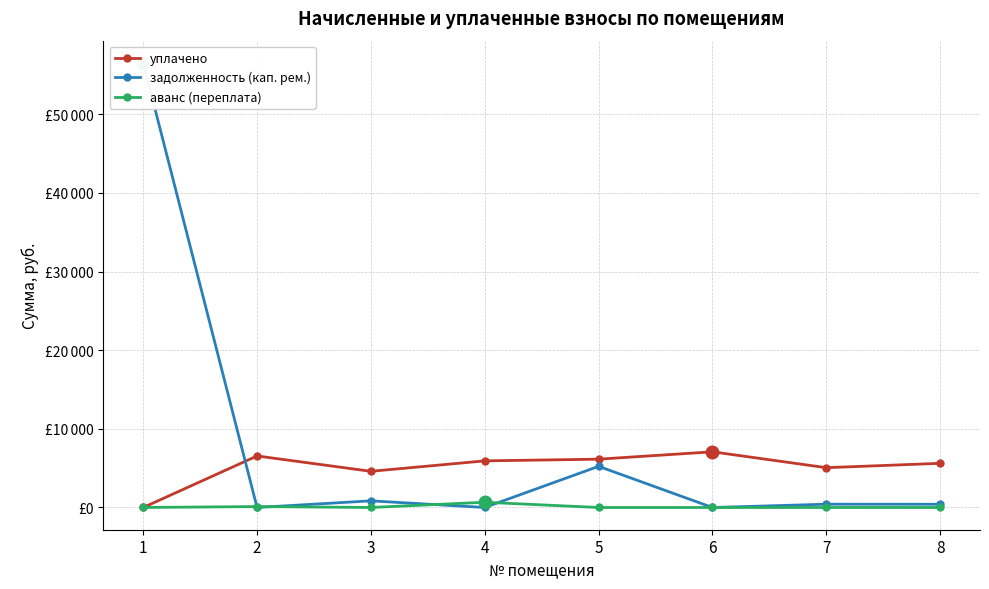

Between 2 and 5, which is larger?

2